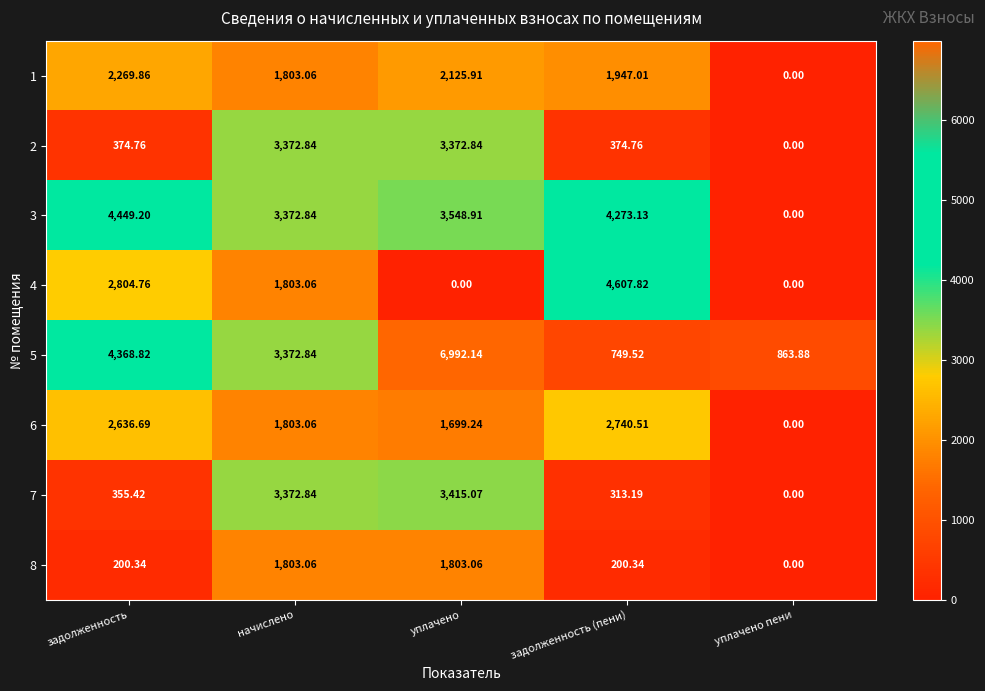

At which label is 6 closest to 1370?

уплачено